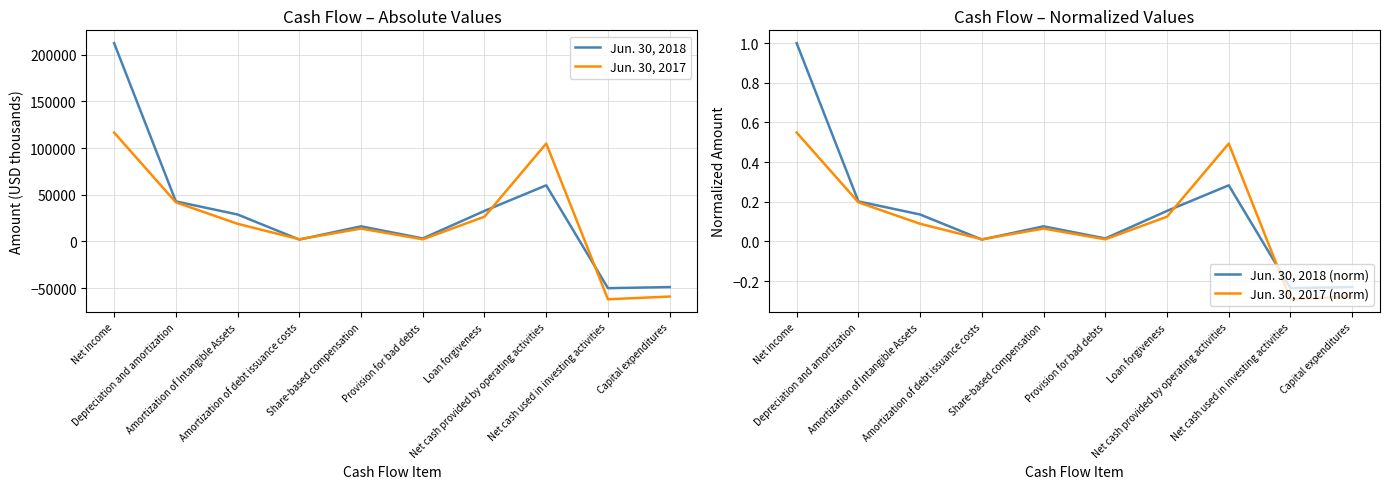

What is the difference between the maximum and second lowest values in the Jun. 30, 2017 series?

175521